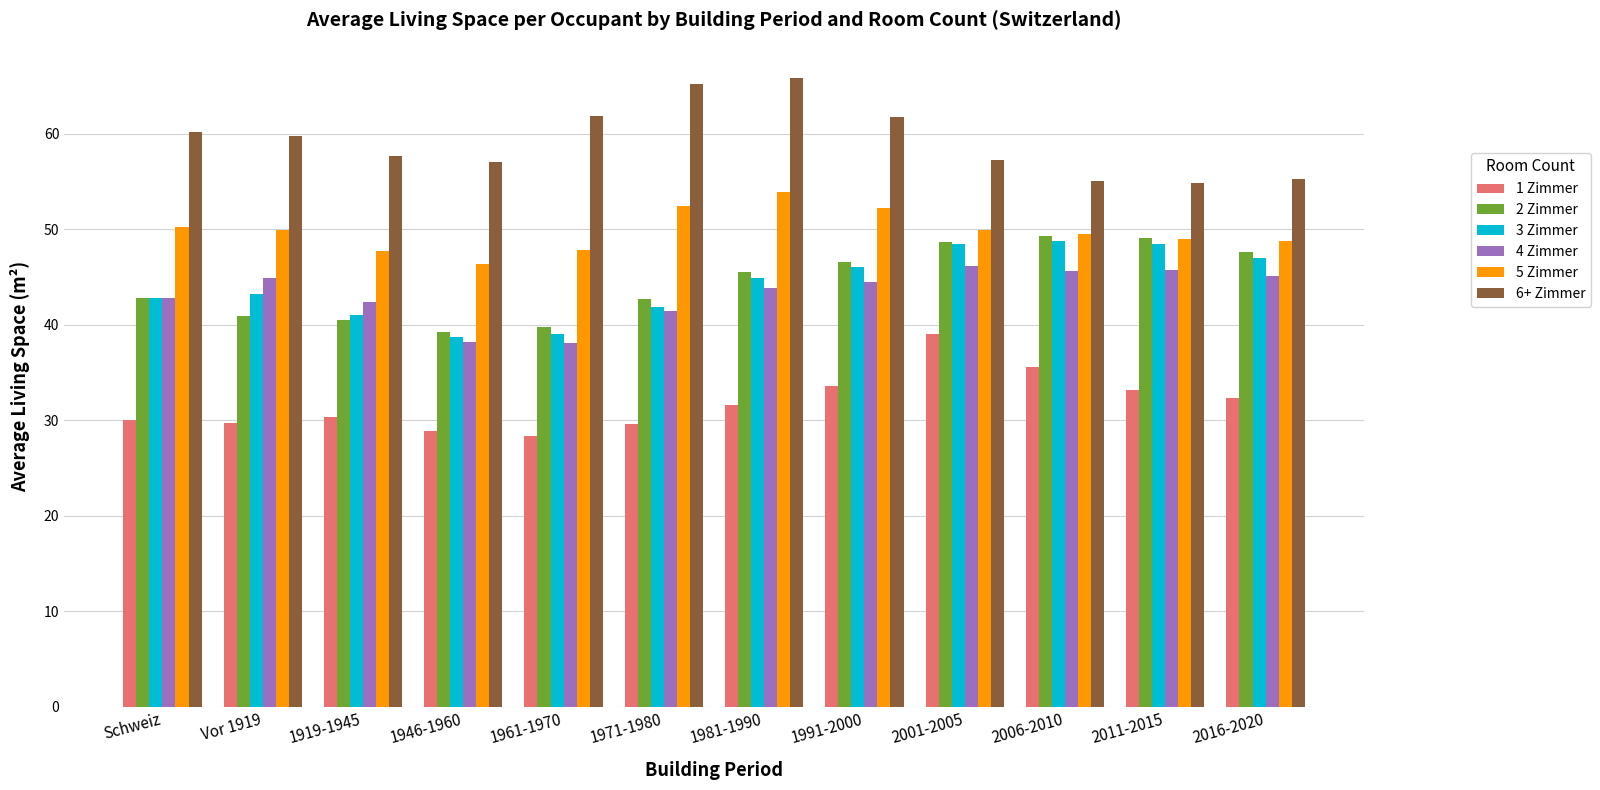

How many bars are there in total?

72